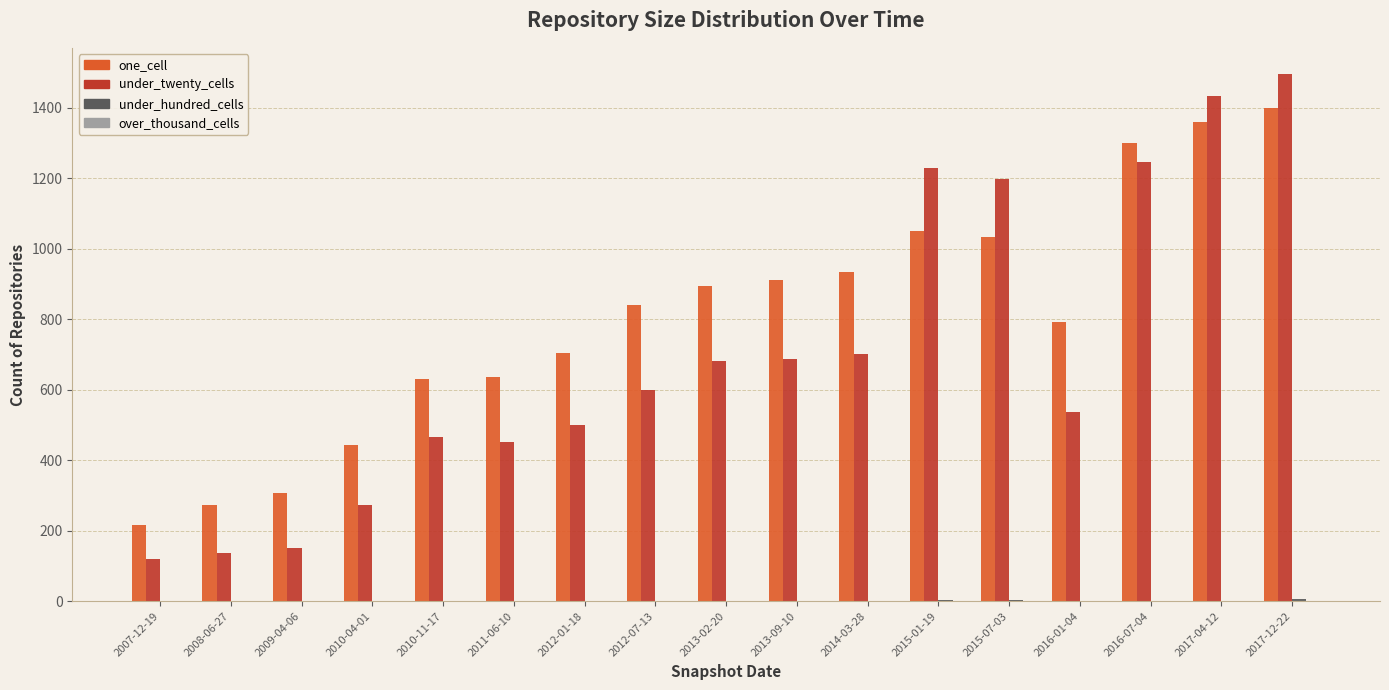

How many groups of bars are there?

17